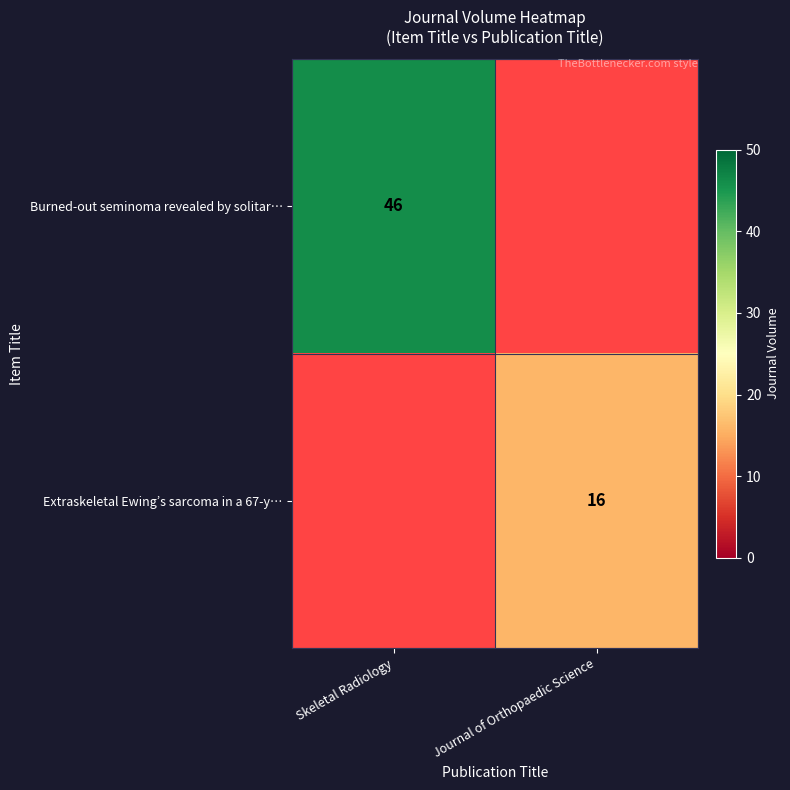

True or false: Extraskeletal Ewing’s sarcoma in a 67-y… has a value of 16 at Journal of Orthopaedic Science.

True